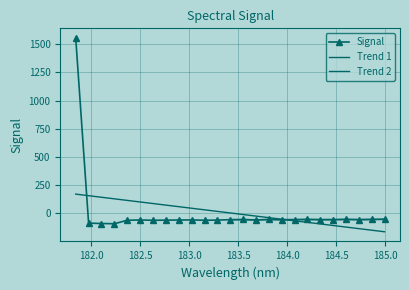

Rank the categories by value from lowest to highest.

182.2359681898, 182.1045947288, 181.9732053322, 182.6299929592, 182.3673257152, 183.15513622, 182.7613026778, 183.2863821962, 183.6800245112, 182.8925964608, 182.498667305, 183.0238743082, 184.7290361848, 183.9423730432, 184.46687888, 184.3357763242, 184.0735234058, 183.4176122368, 183.5488263418, 184.8600909338, 183.811206745, 184.2046578328, 184.5979655002, 184.9911297472, 181.8418